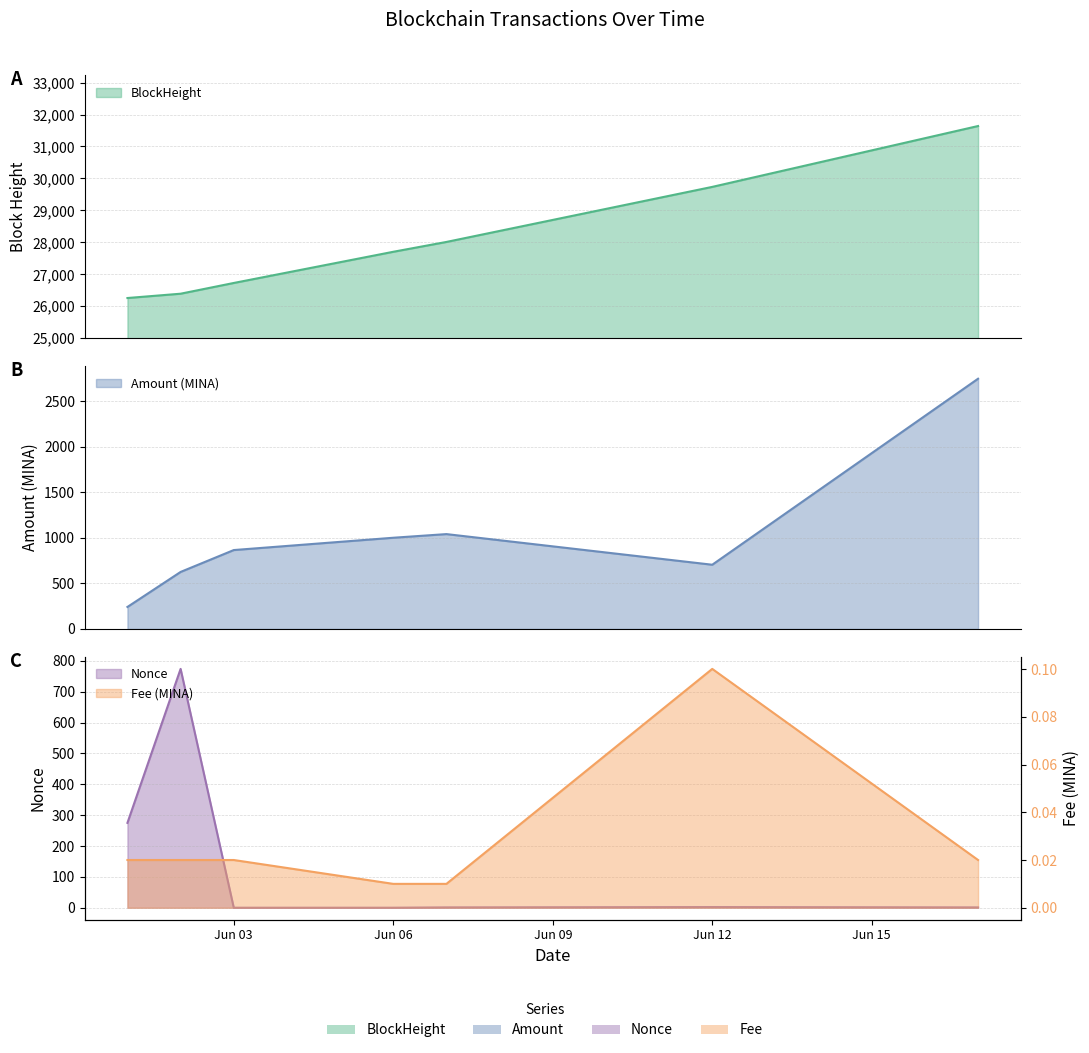

Between 2021-06-01 and 2021-06-03, which is larger?

2021-06-03